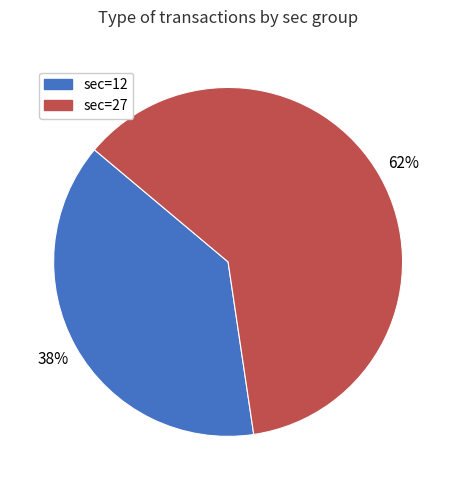

How many segments does this pie chart have?

2